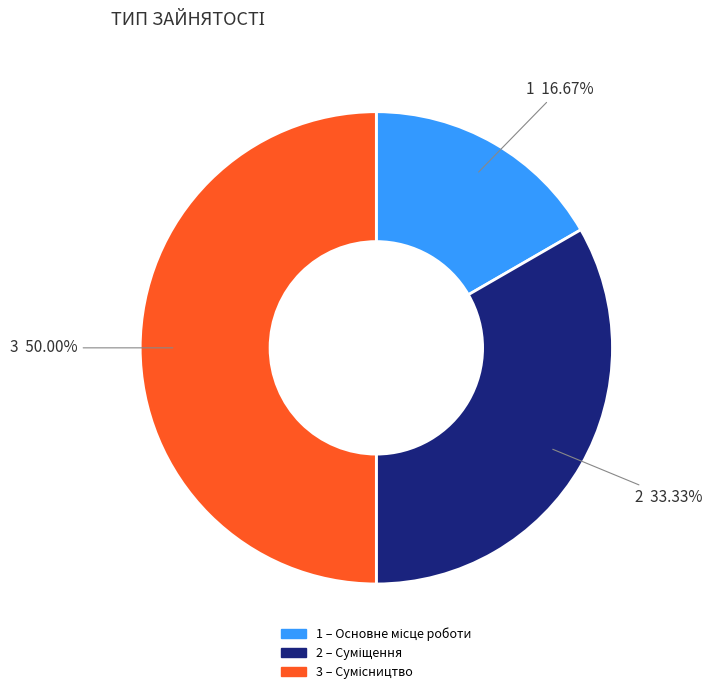

To the nearest percent, what is the difference between the largest and smallest slice percentages?

33%